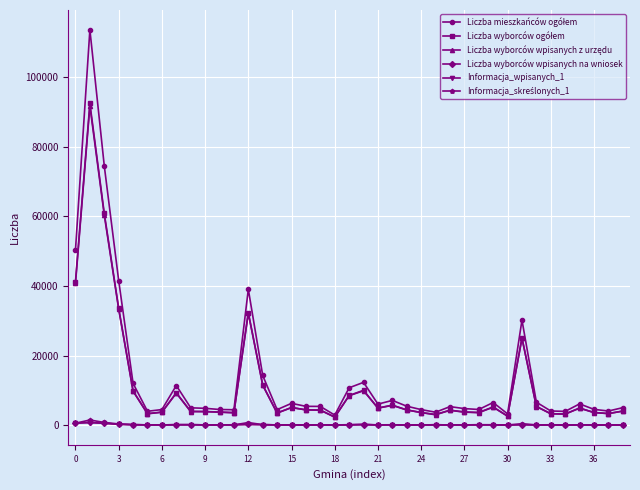

Does the chart have visible grid lines?

Yes